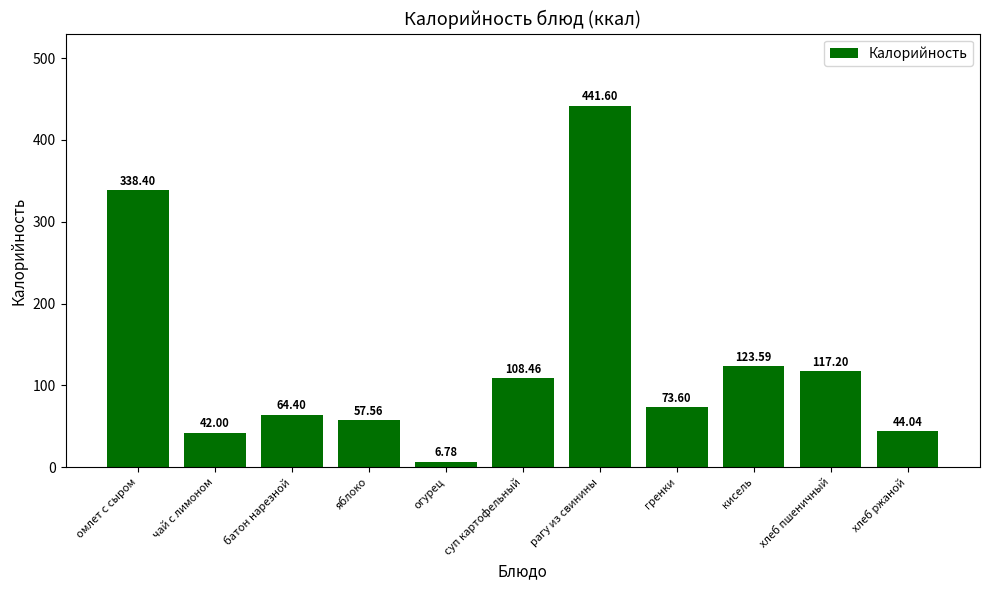

List the labels in order of value, largest first.

рагу из свинины, омлет с сыром, кисель, хлеб пшеничный, суп картофельный, гренки, батон нарезной, яблоко, хлеб ржаной, чай с лимоном, огурец